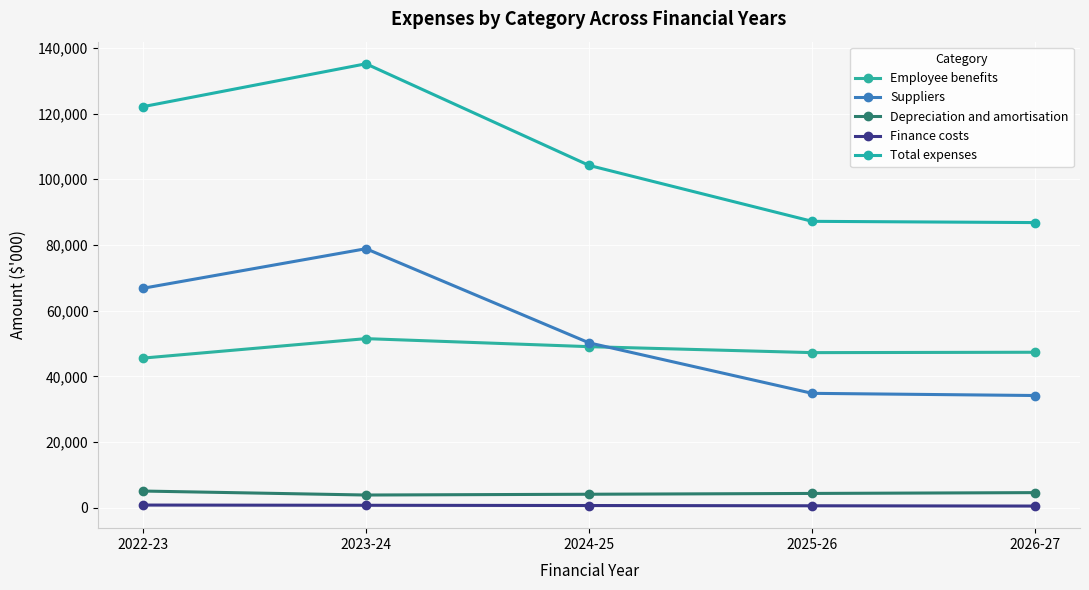

Which has a higher value, 2025-26 or 2023-24?

2023-24